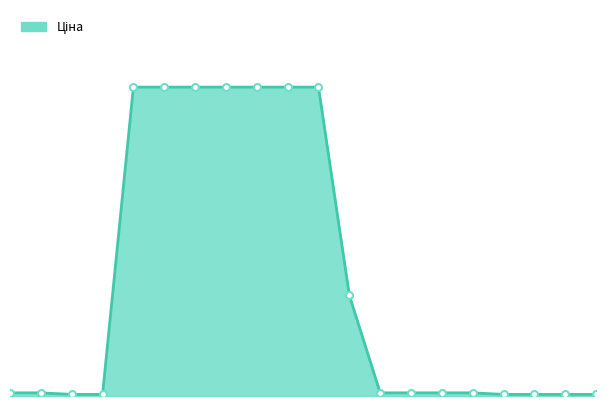

List the labels in order of value, smallest first.

239752197, 239752196, 242162004, 242161896, 242161892, 242161783, 239792197, 239792196, 242182004, 242181896, 242181892, 242181783, 247690944, 285112220, 285112217, 285111961, 285111912, 273001960, 273001939, 273001918